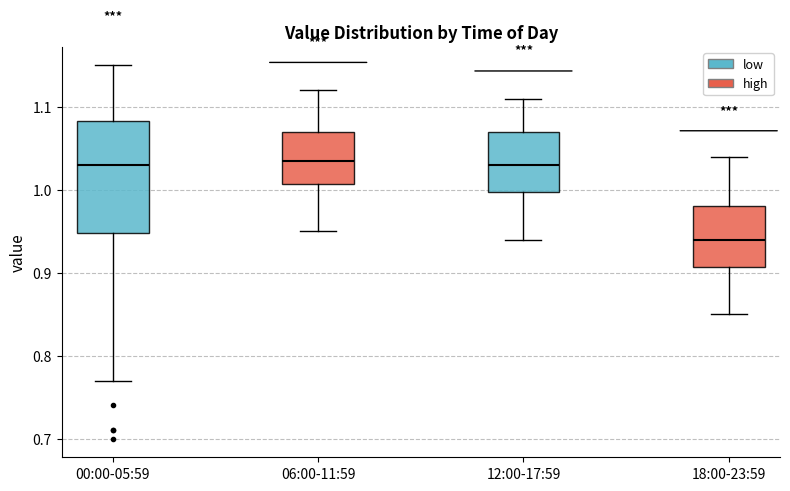

Comparing the boxes themselves (not the whiskers), which one is the tallest?

00:00-05:59